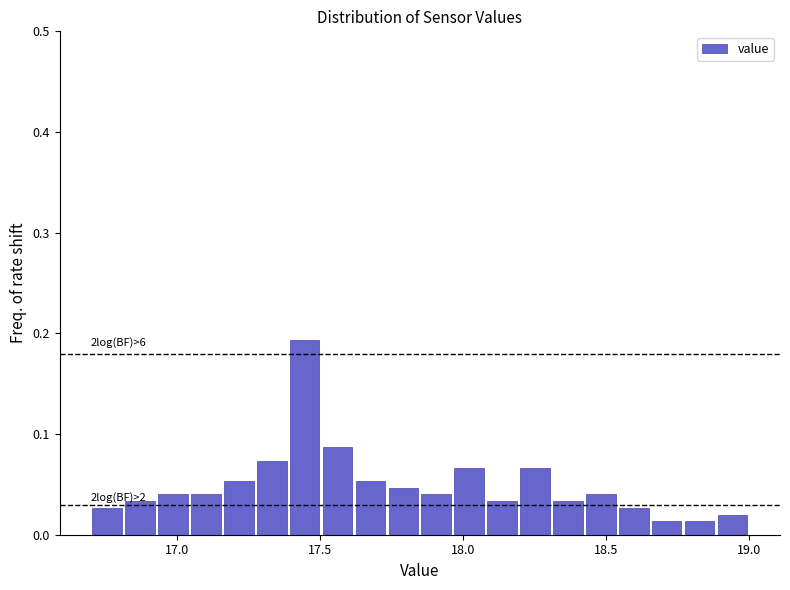

Read against the x-axis, roughly where is the centre of the tallest bar?

17.45